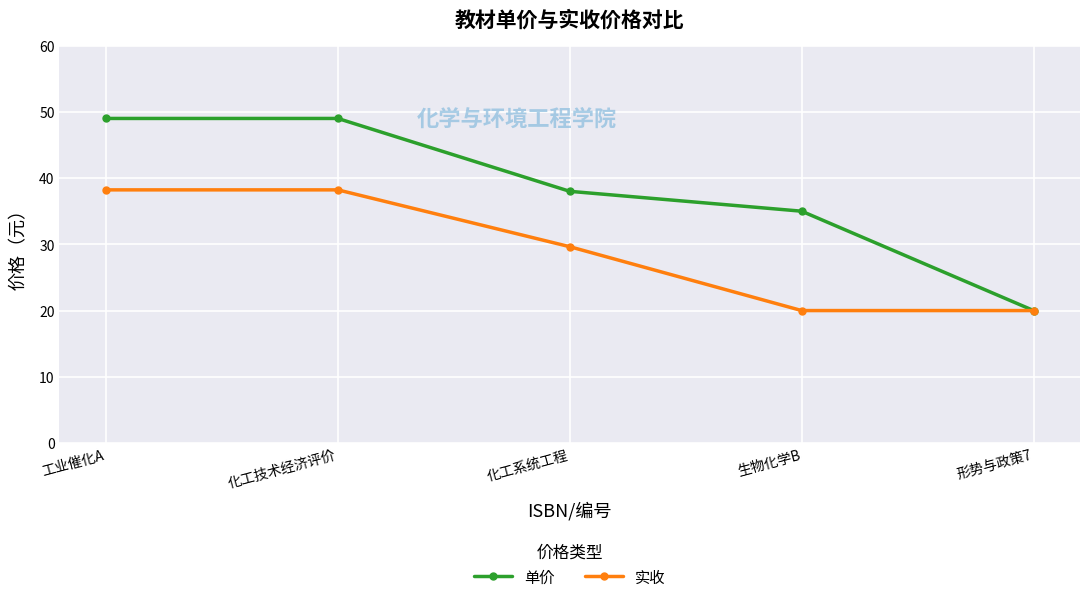

What is the difference between the 实收 values at 工业催化A and 形势与政策7?

18.2